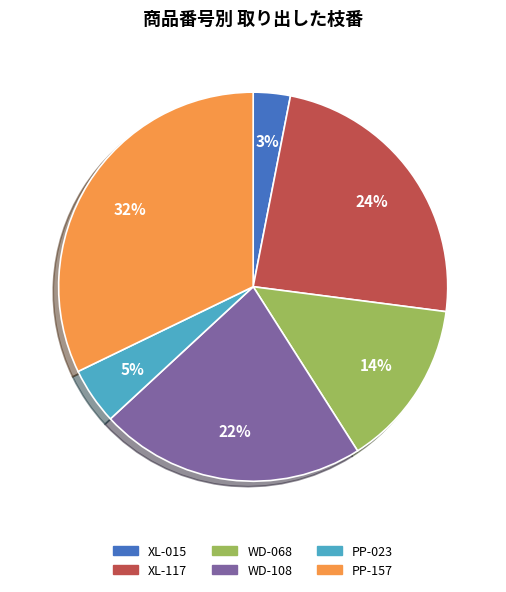

To the nearest percent, what portion does PP-157 represent?

32%